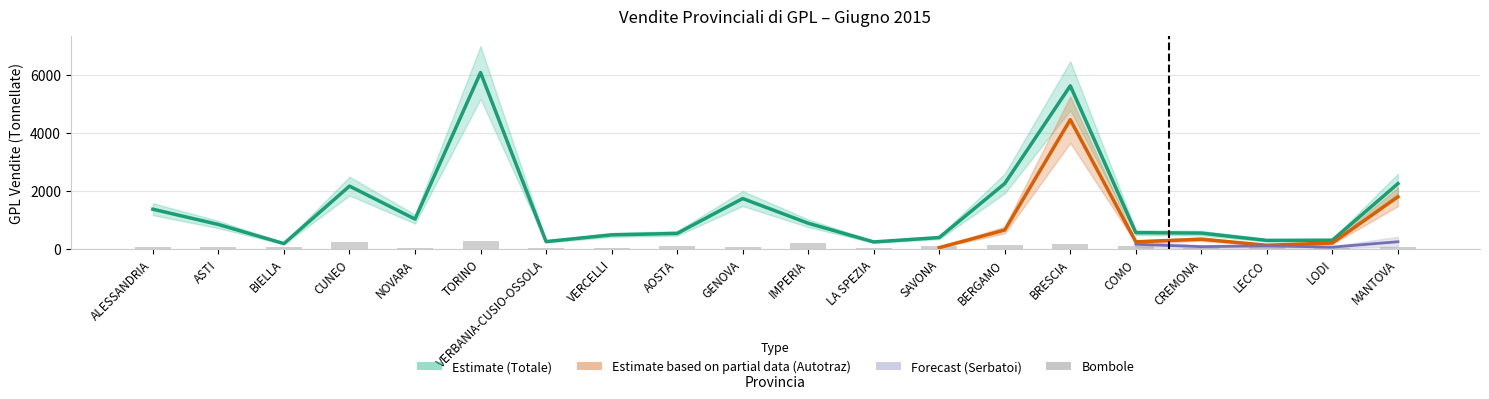

What is the minimum value shown in the chart?

9